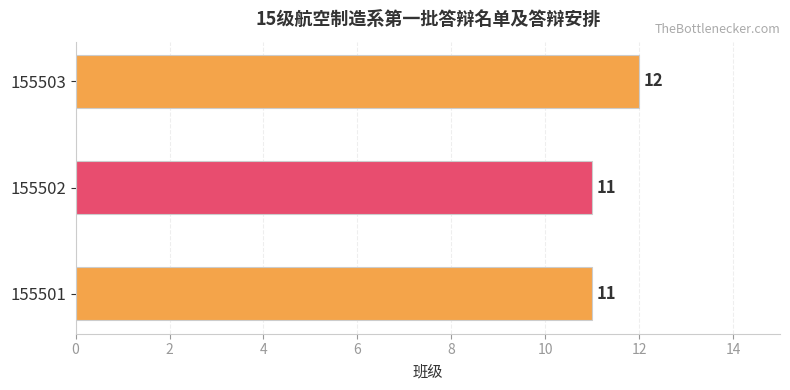

Approximately how many times larger is the value at 155503 compared to 155501?

1.1